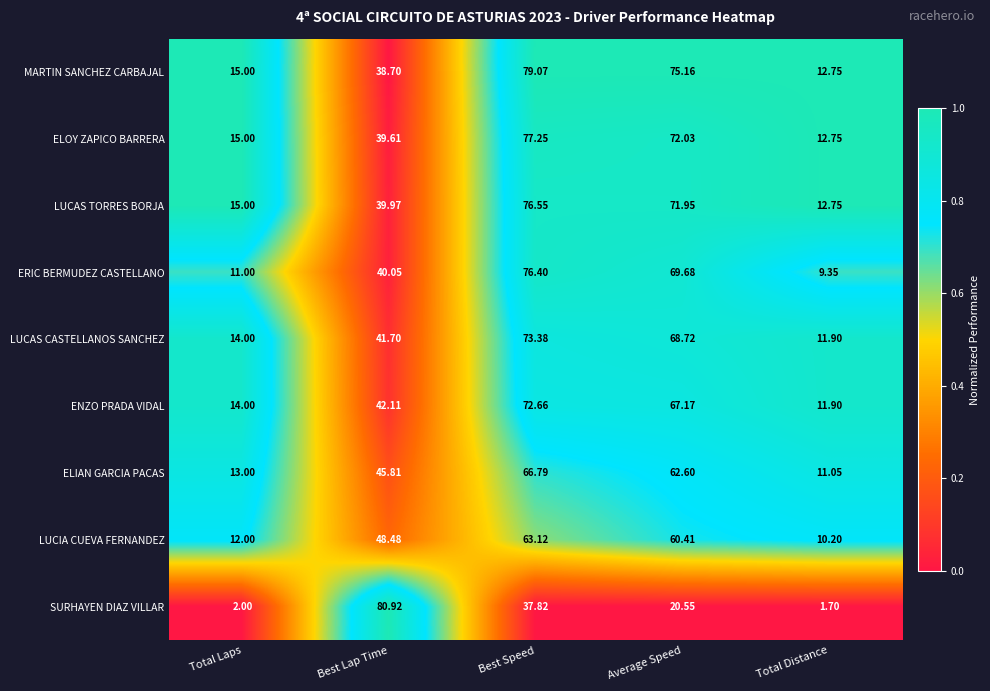

At which label does SURHAYEN DIAZ VILLAR first exceed 20?

Best Lap Time